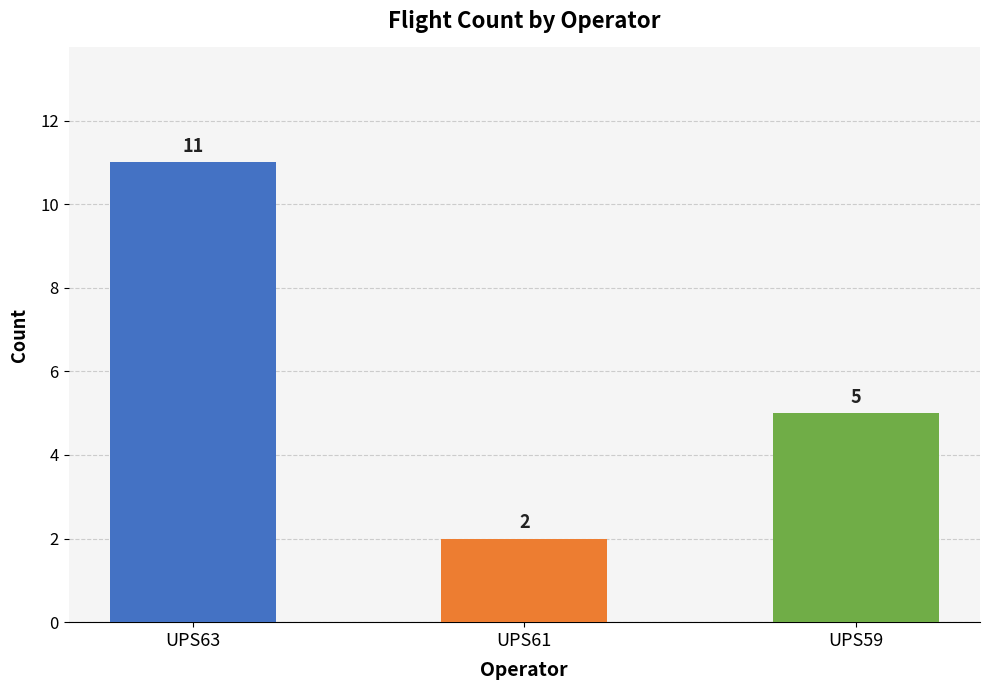

Approximately how many times larger is the value at UPS61 compared to UPS63?

0.2